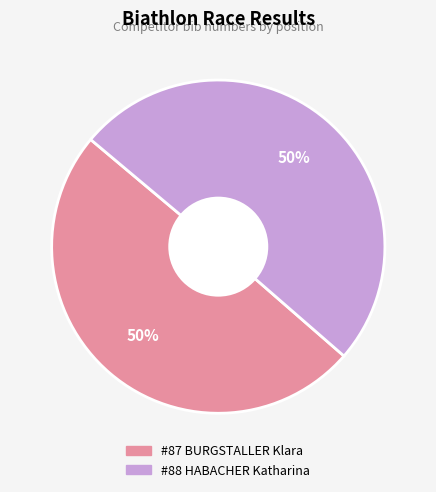

To the nearest percent, what is the average slice percentage?

50%